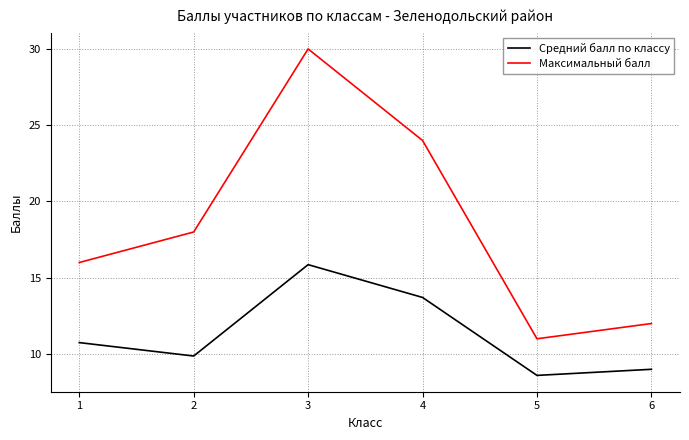

At which category does Средний балл по классу reach its first local peak?

3